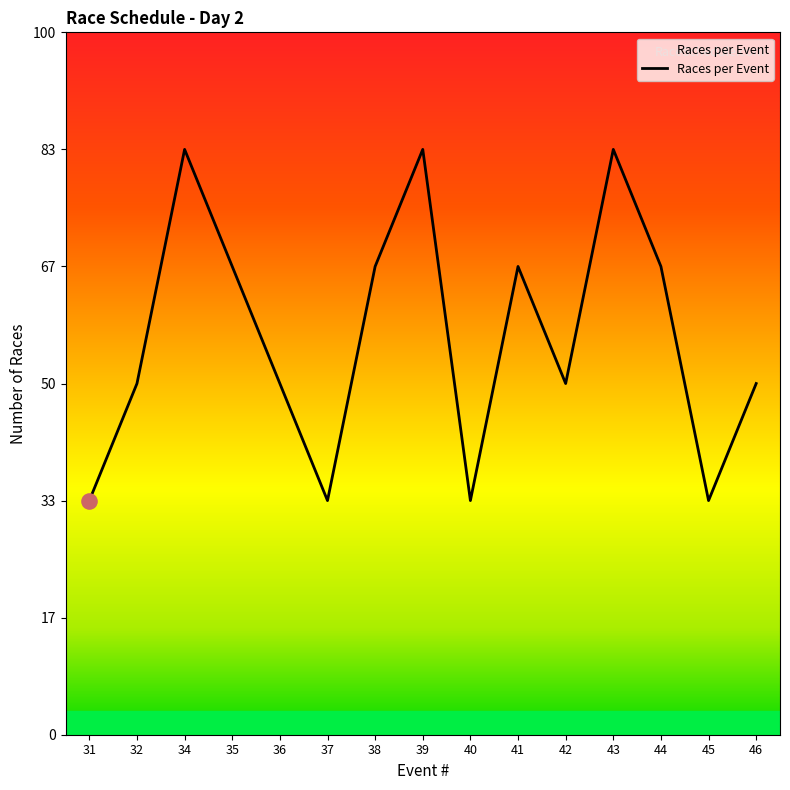

Which has a higher value, 42 or 45?

42